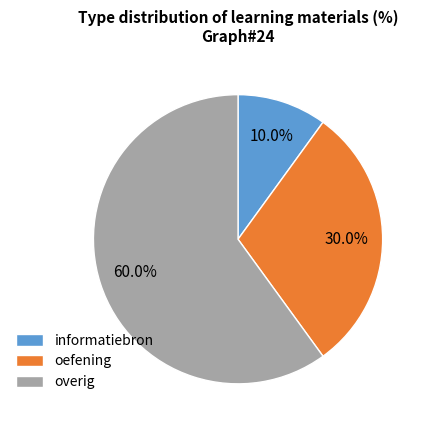

Does oefening account for over 50% of the chart?

No